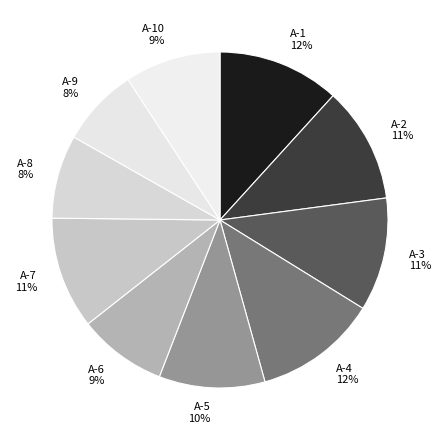

To the nearest percent, what is the difference between the A-3 and A-6 slice percentages?

2%